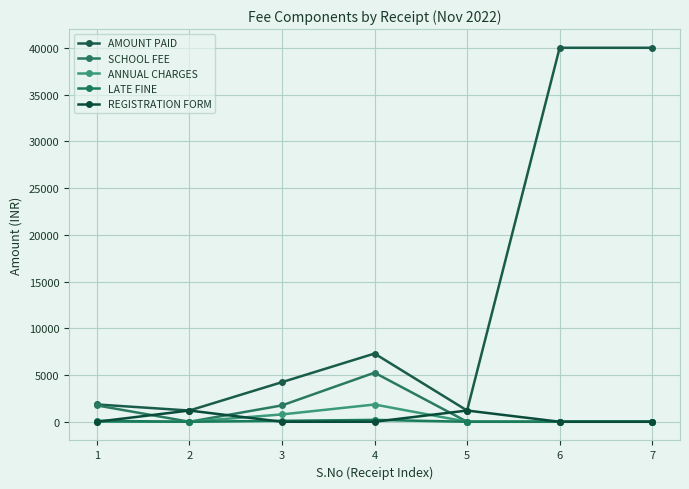

Count the number of data series in this chart.

5